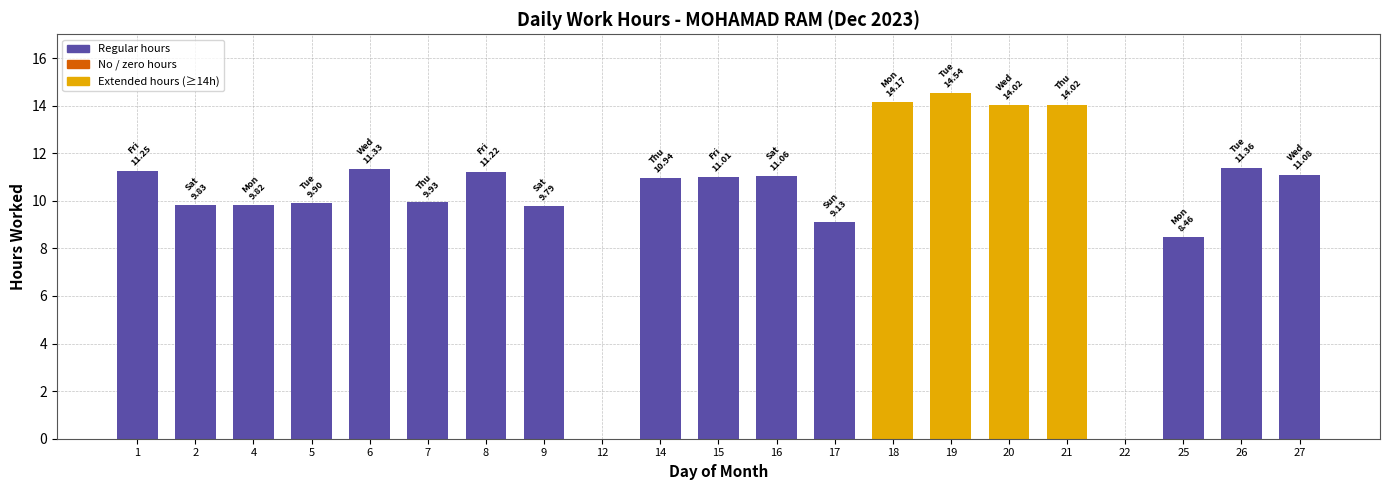

What is the change in value from 15 to 27?

+0.1